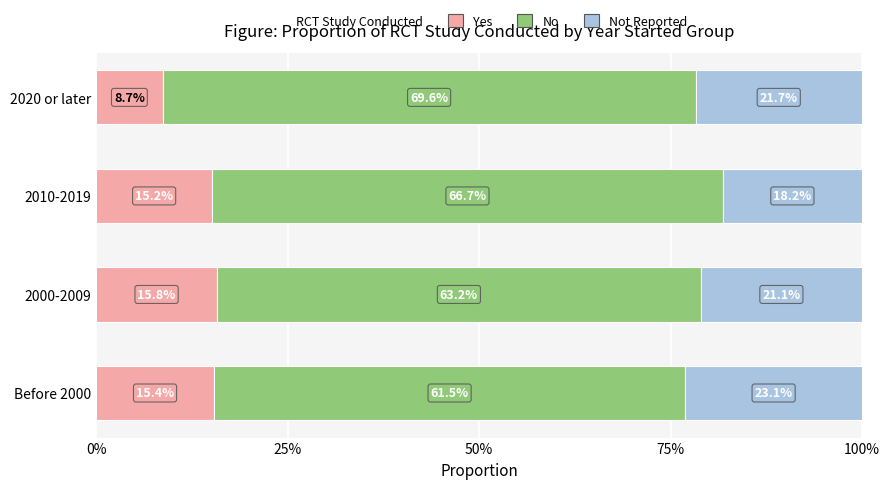

What is the difference between the maximum and second lowest values in the No series?

0.1